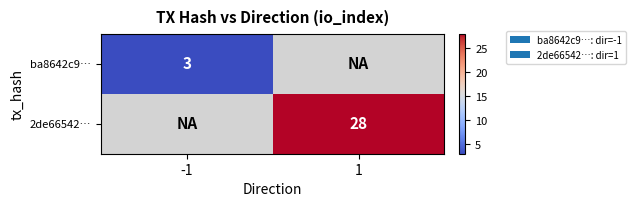

True or false: ba8642c9… has a value of 3 at -1.

True